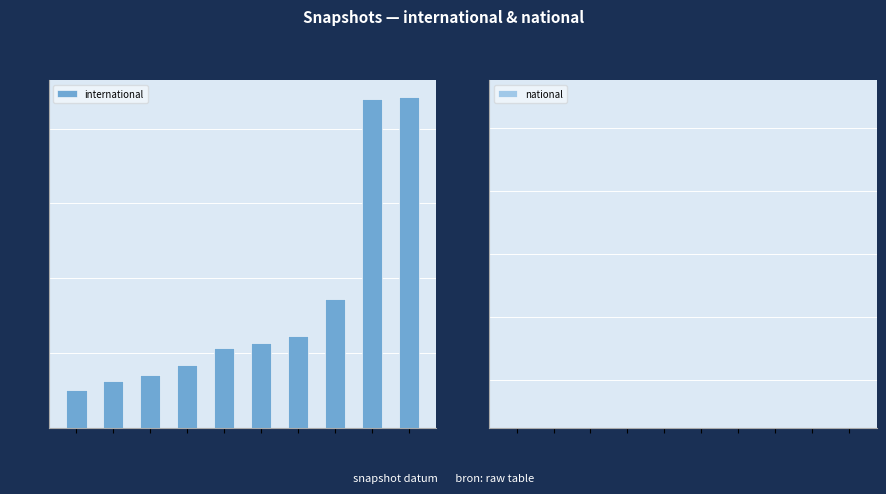

How many bars are there in total?

10